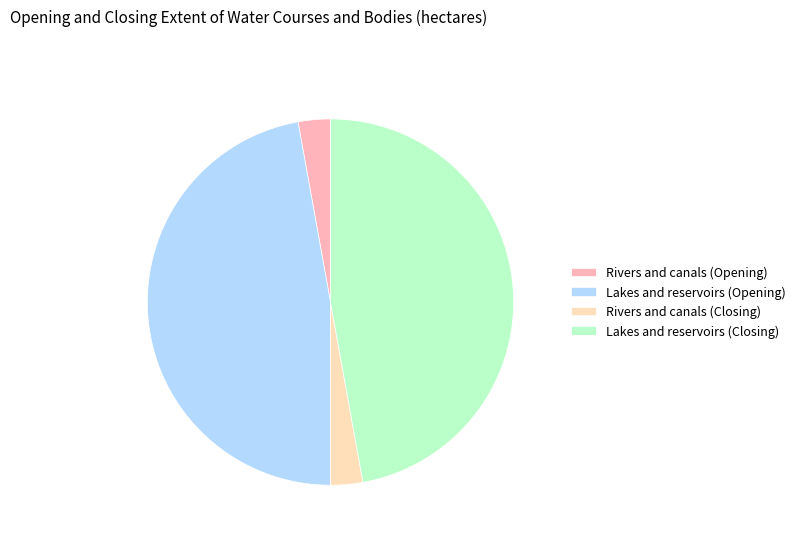

What is the ratio of the value at Lakes and reservoirs (Opening) to the value at Lakes and reservoirs (Closing)?

1.0